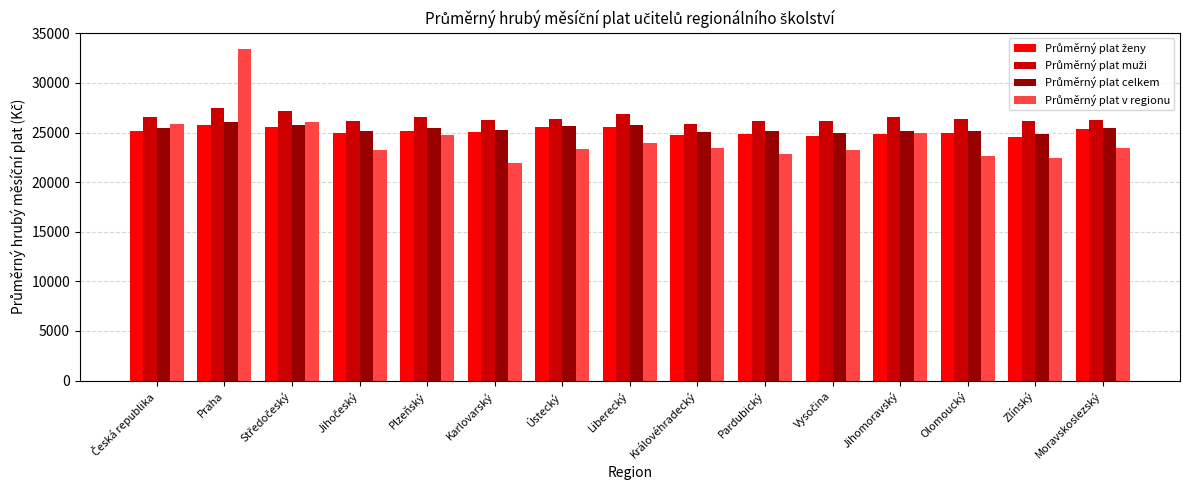

At which category is the sum across all series the highest?

Praha